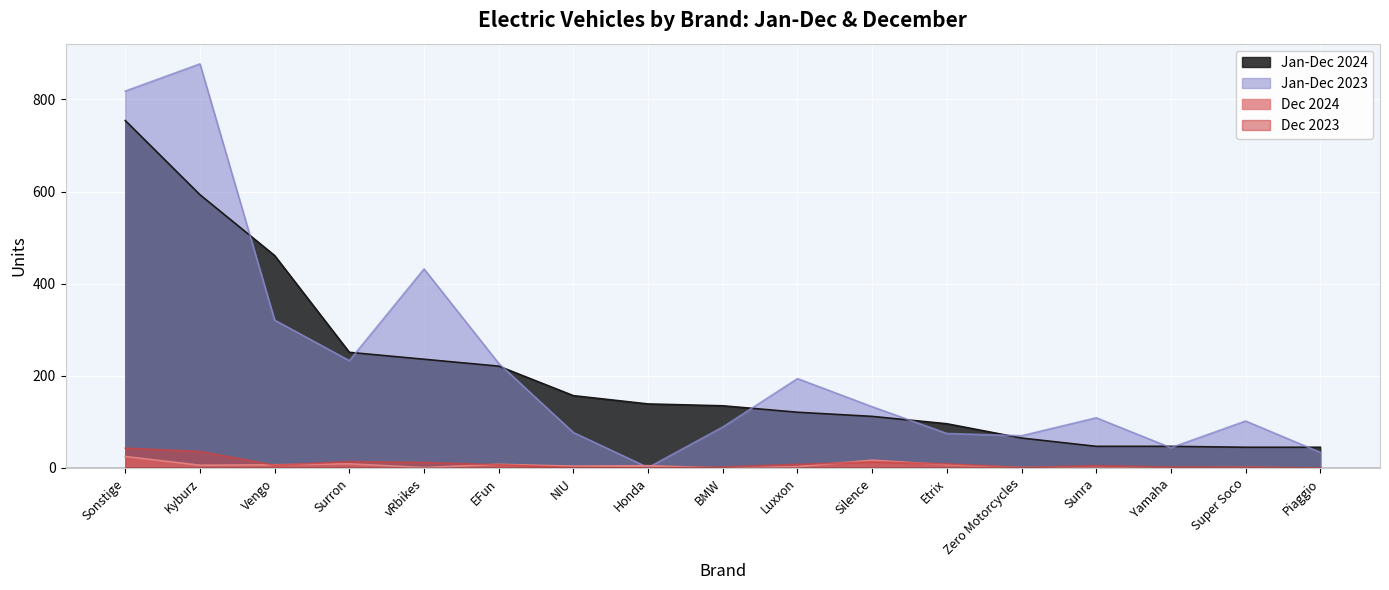

Rank the categories by Dec 2024 value from lowest to highest.

BMW, Yamaha, Piaggio, vRbikes, Zero Motorcycles, Sunra, Super Soco, Luxxon, NIU, Honda, Kyburz, Vengo, Etrix, EFun, Surron, Silence, Sonstige